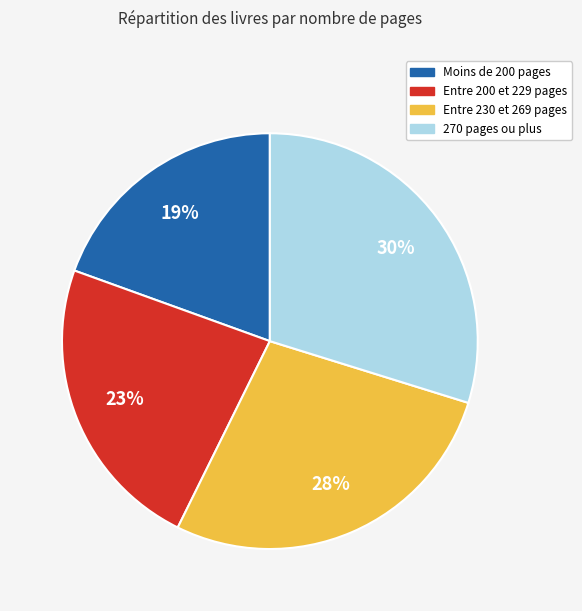

Is there any slice that represents more than half of the pie?

No